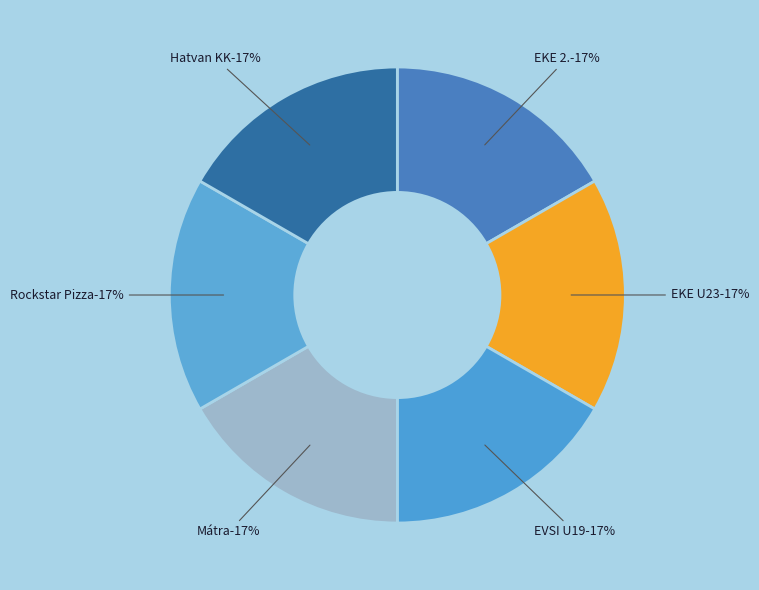

Is EKE 2. the majority of the pie?

No